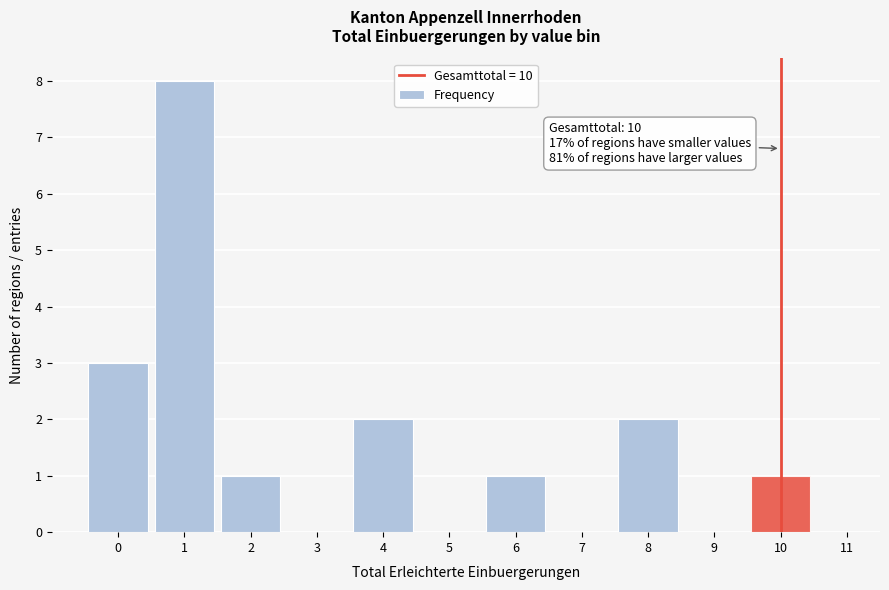

Which range on the x-axis has the tallest bar?

0.5 to 1.5